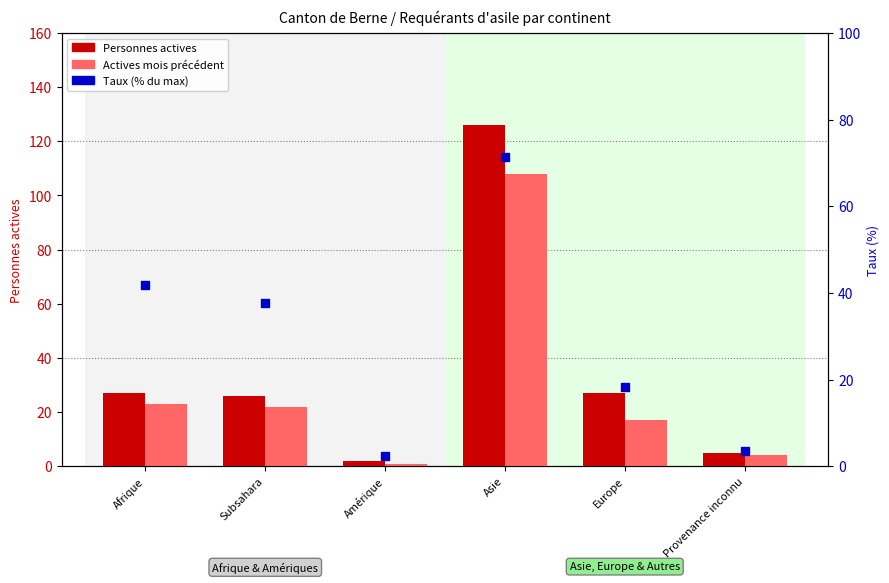

Is the value of Actives mois précédent at Afrique greater than the value of Taux (% du max) at Afrique?

No